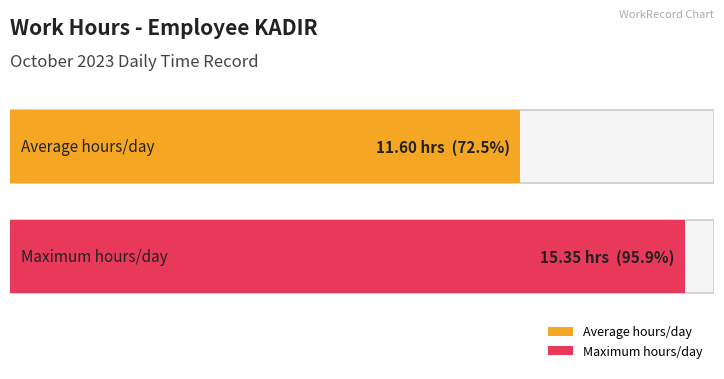

What is the greatest value displayed?

15.3